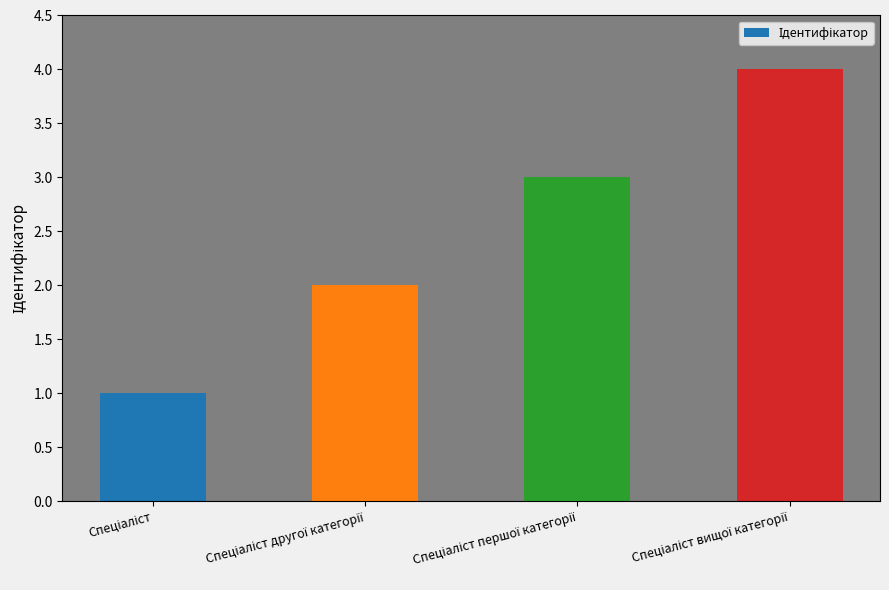

Count the number of categories in the chart.

4